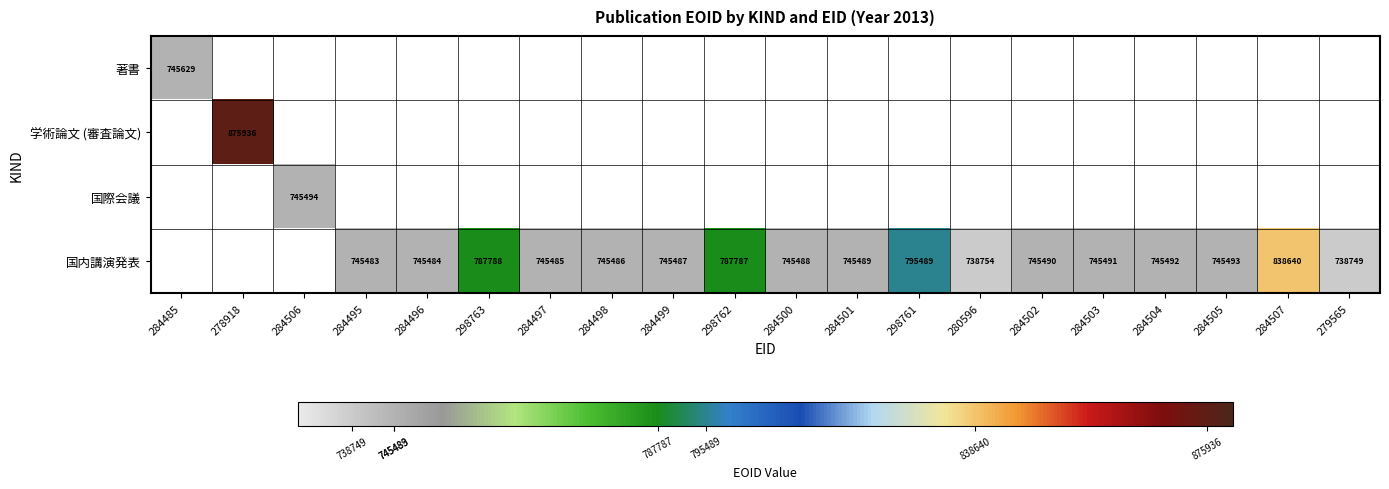

The value of 国内講演発表 at 284503 is 1185811. True or false?

False